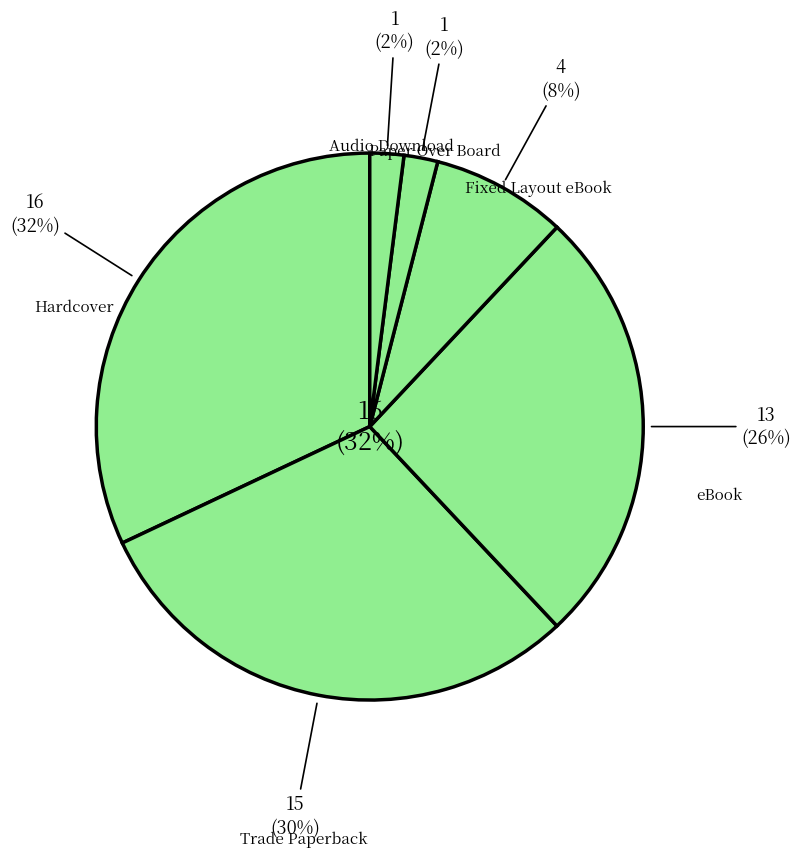

To the nearest percent, what portion does Audio Download represent?

2%